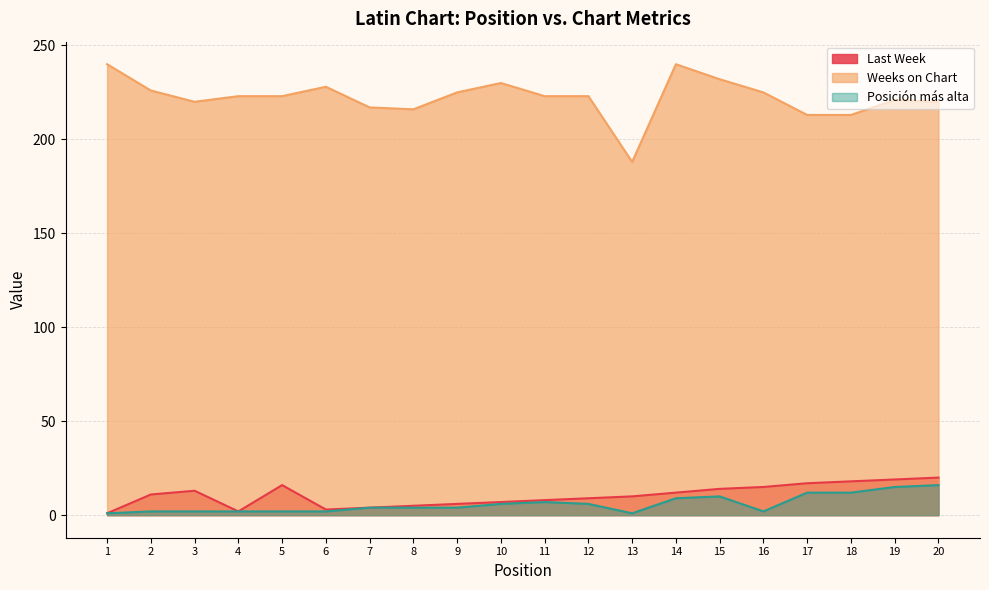

How many data points in Posición más alta are less than 4?

8